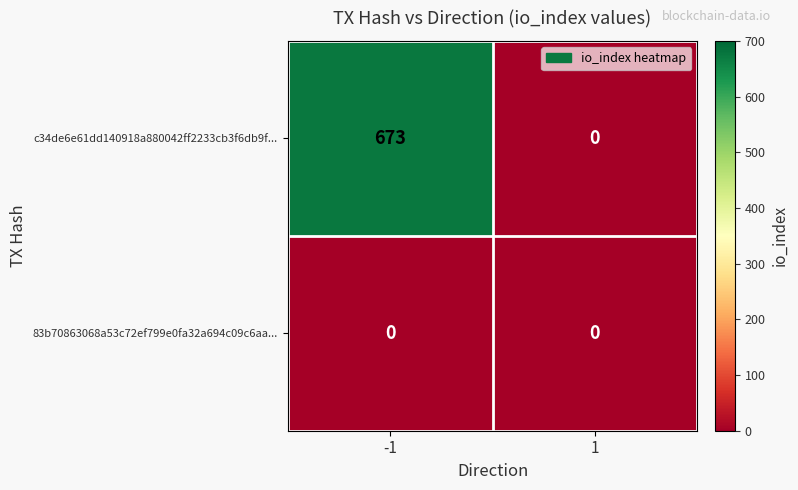

At how many categories does at least one series exceed 661?

1